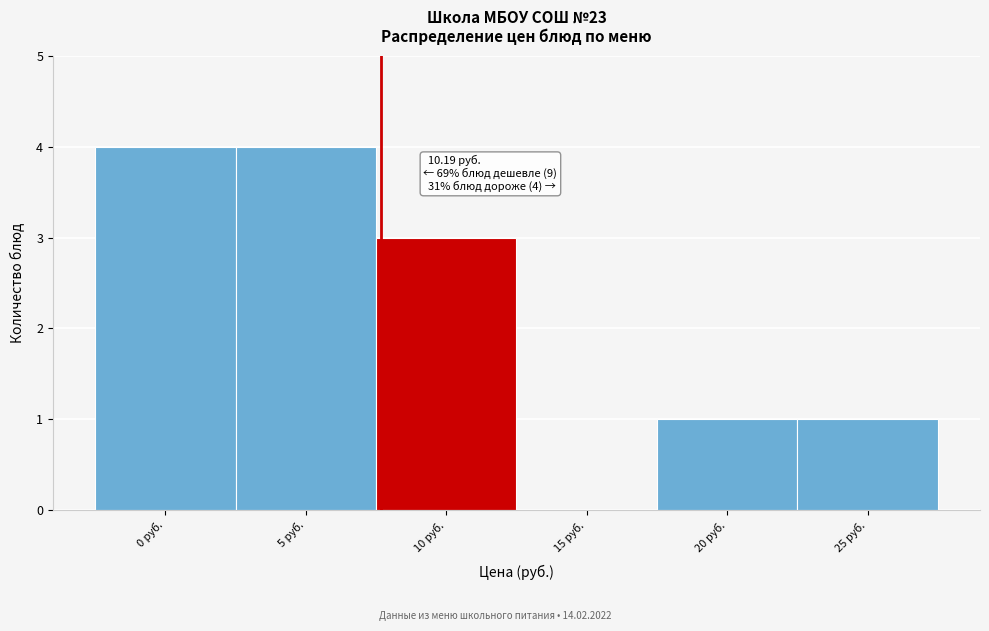

Reading right to left, extract all data points from this chart.

25 руб.=1	20 руб.=1	15 руб.=0	10 руб.=3	5 руб.=4	0 руб.=4